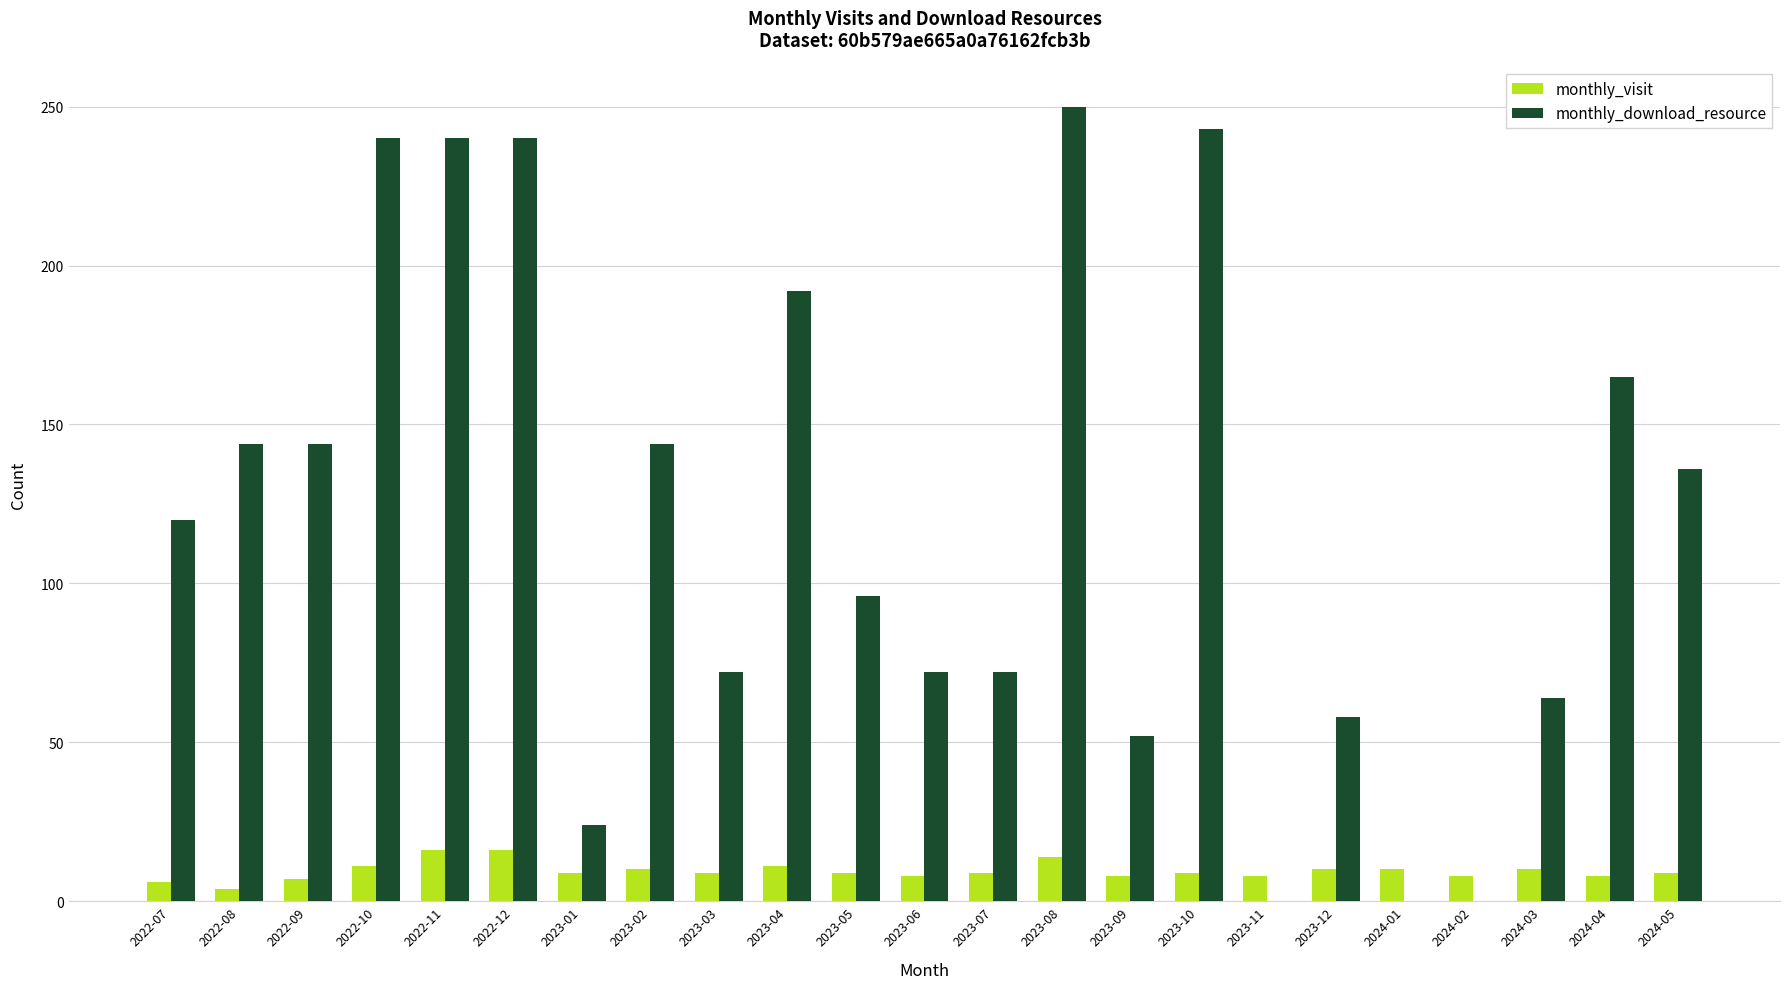

Is it true that monthly_visit equals 4 at 2022-08?

True